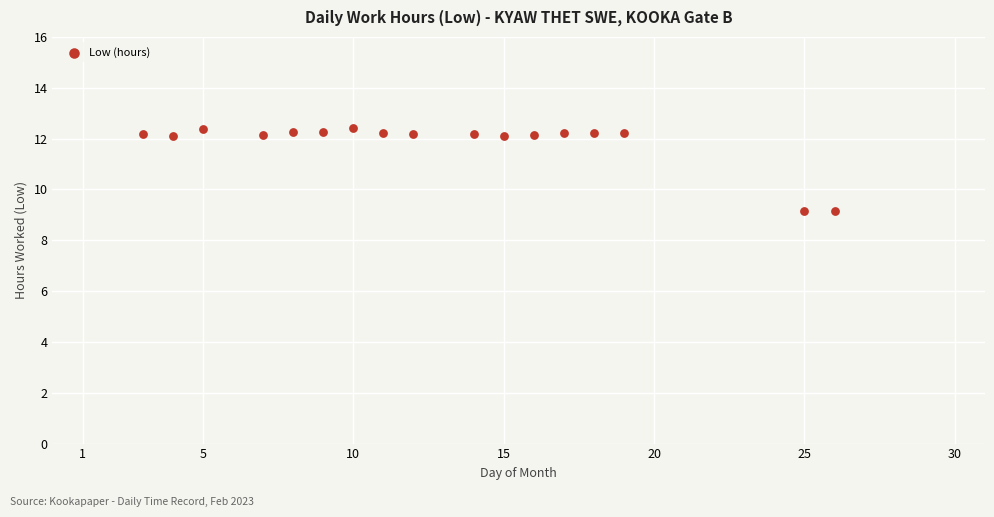

What is the range of X values (max minus min)?

23.0